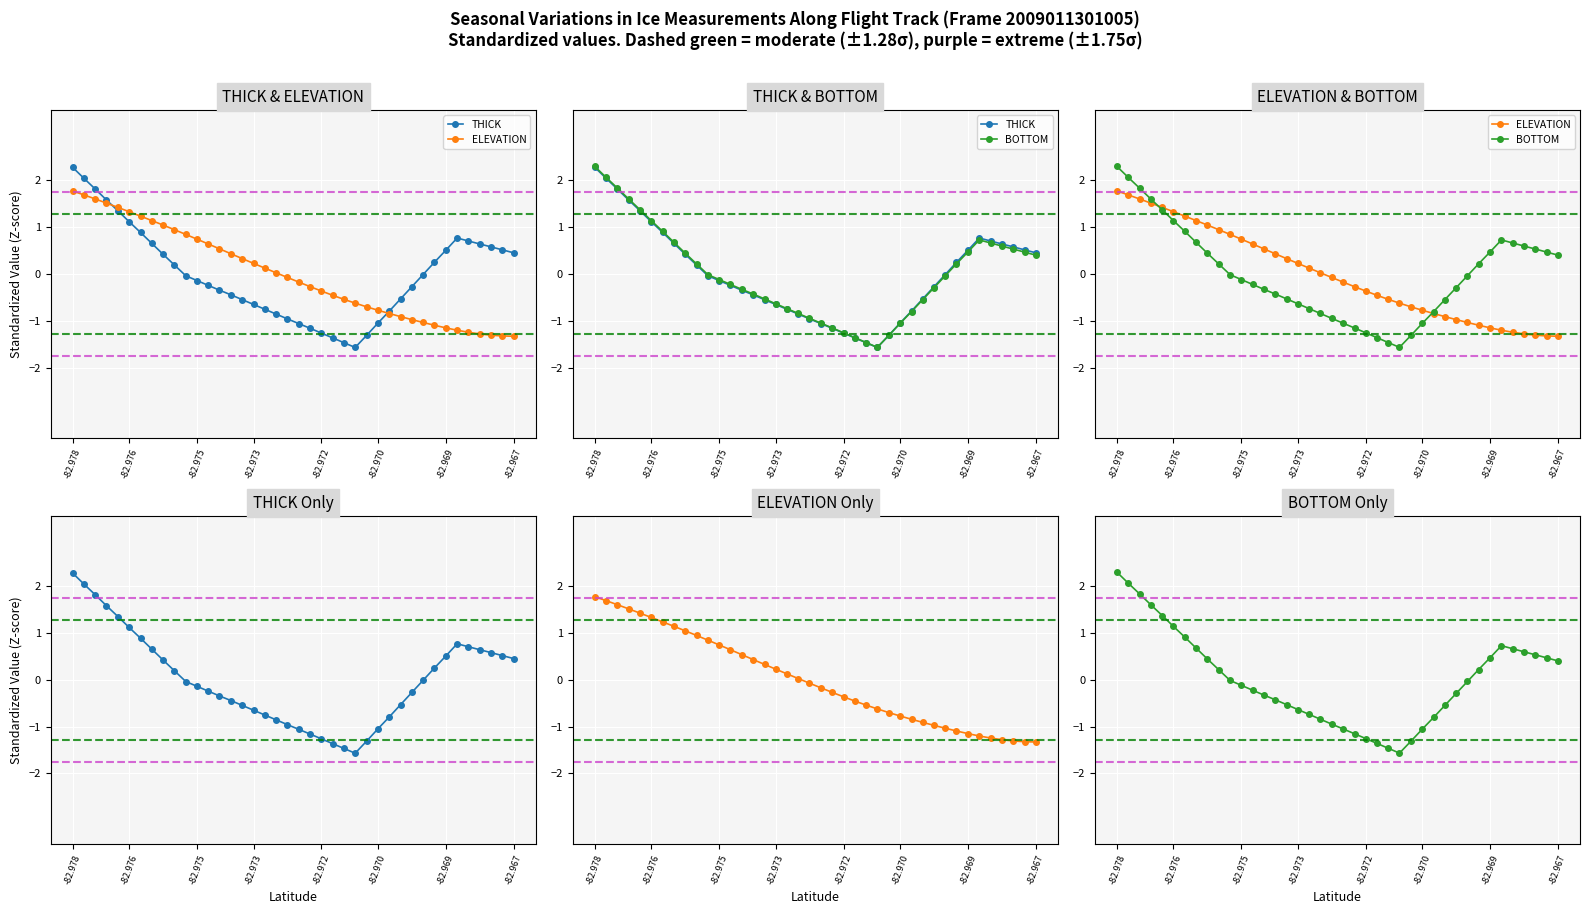

Which series has the largest total across all categories?

BOTTOM